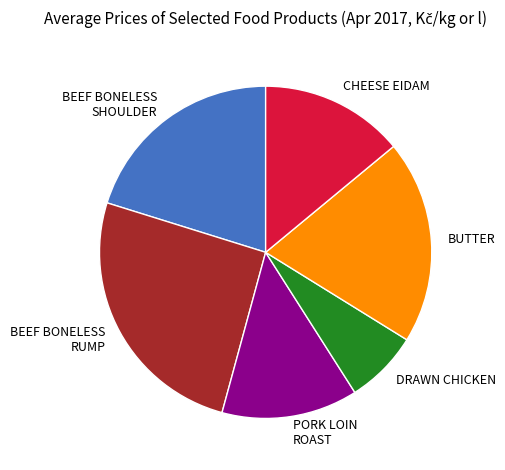

Which slice is the largest?

BEEF BONELESS RUMP